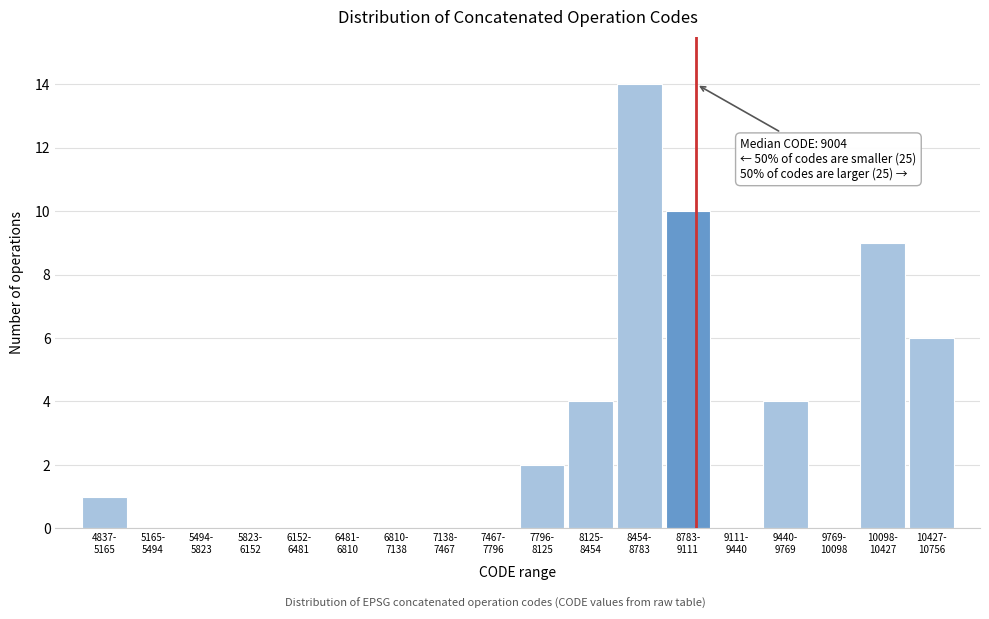

What is the sum of all values?

50